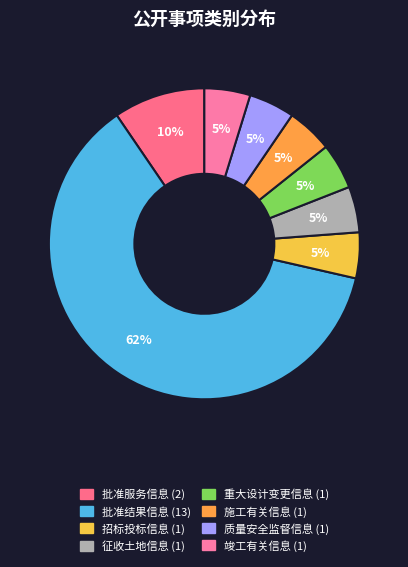

Count the number of slices in the pie.

8